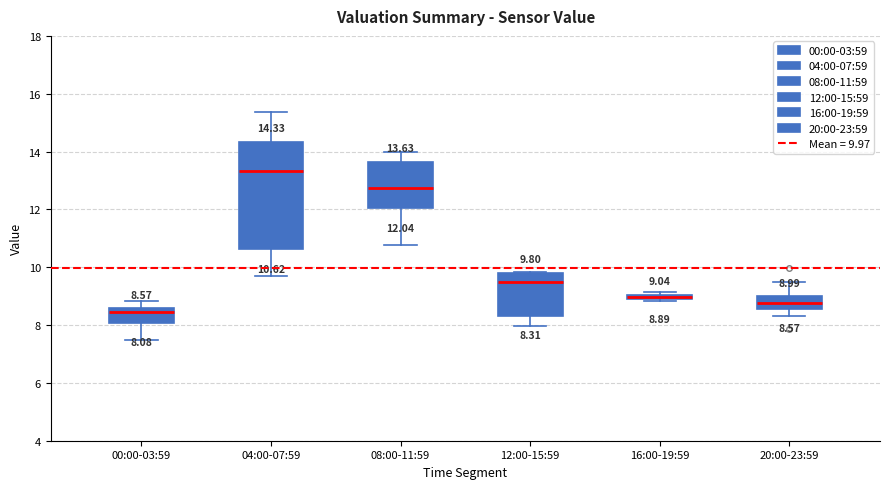

Which box is the tallest, from its lower edge to its upper edge?

04:00-07:59